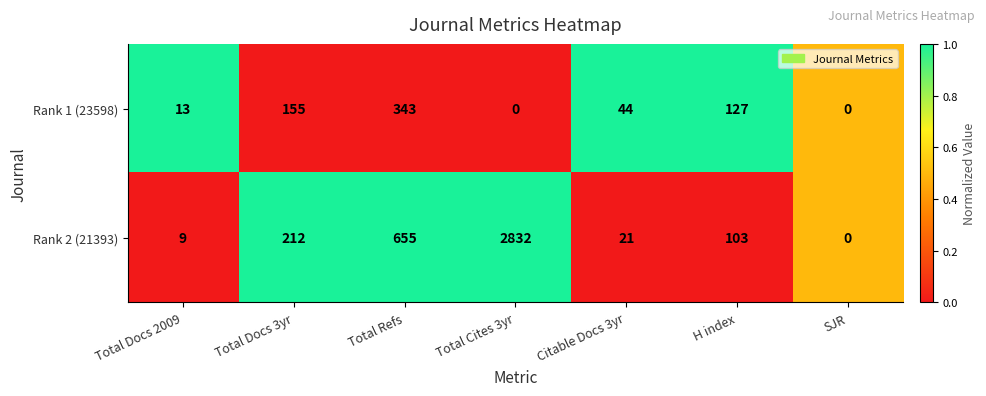

What is the difference between the highest and lowest values at Total Cites 3yr?

2832